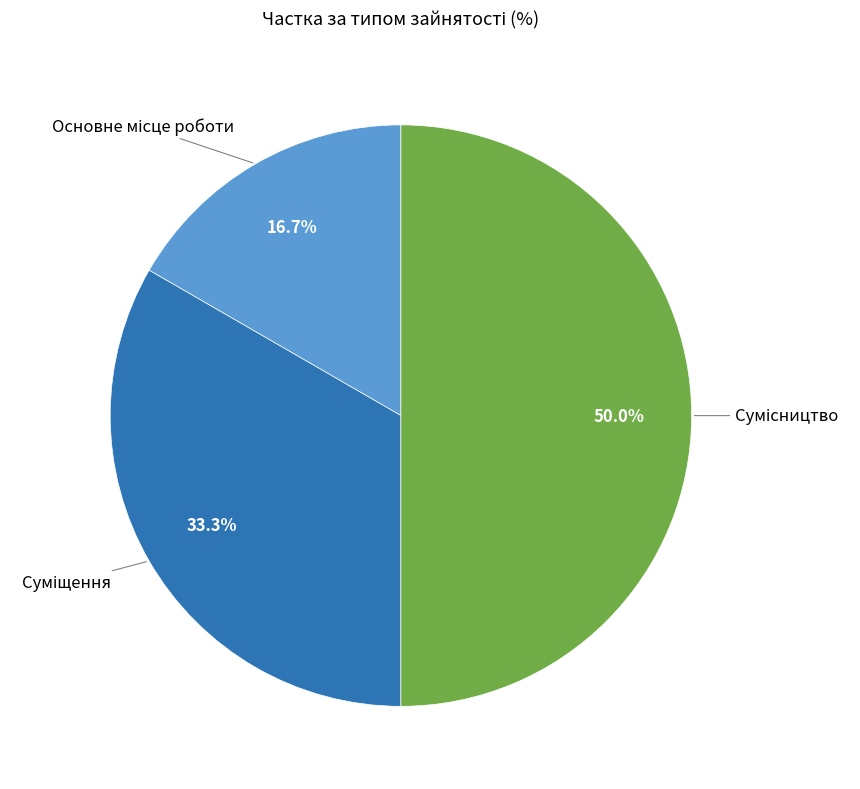

Count the number of slices in the pie.

3